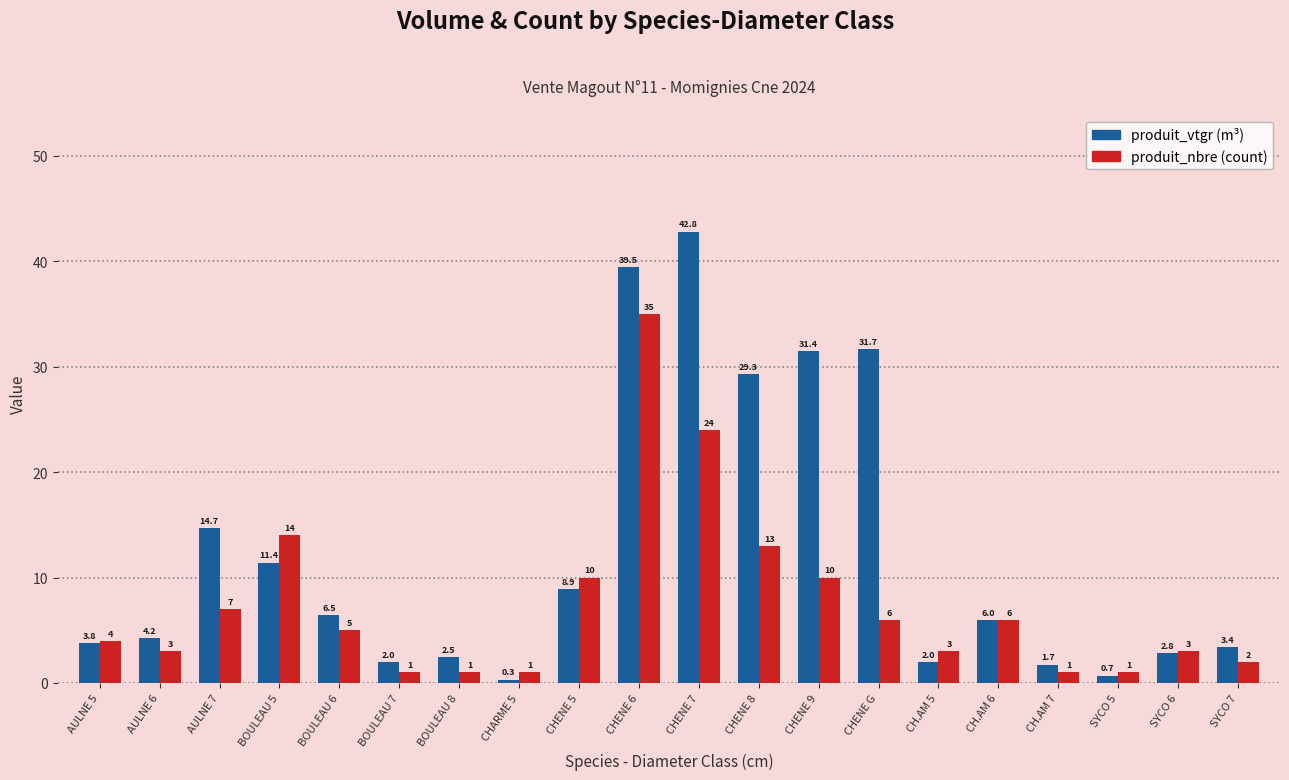

What is the label of the 13th bar from the left?

CHENE 9